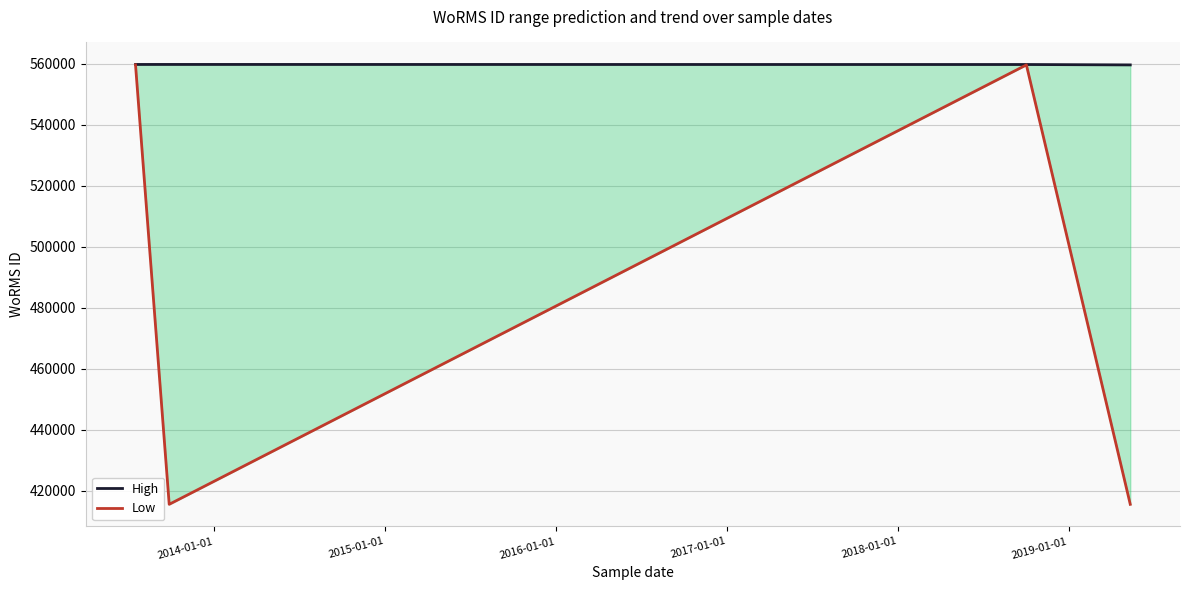

What is the value of the High point at the 2nd from the left?

559763